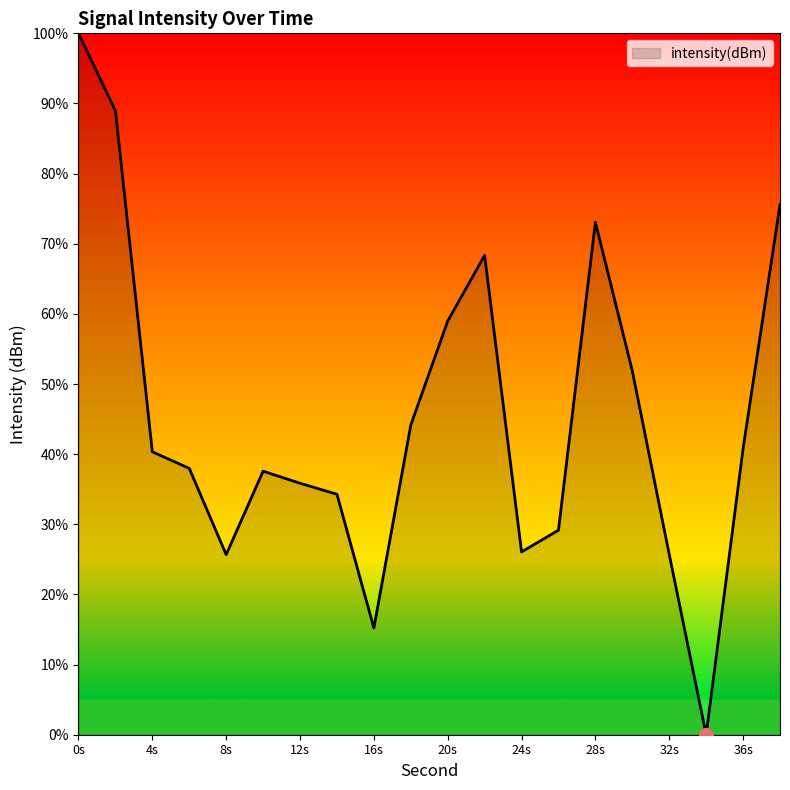

What is the difference between the maximum and minimum values?

100.0